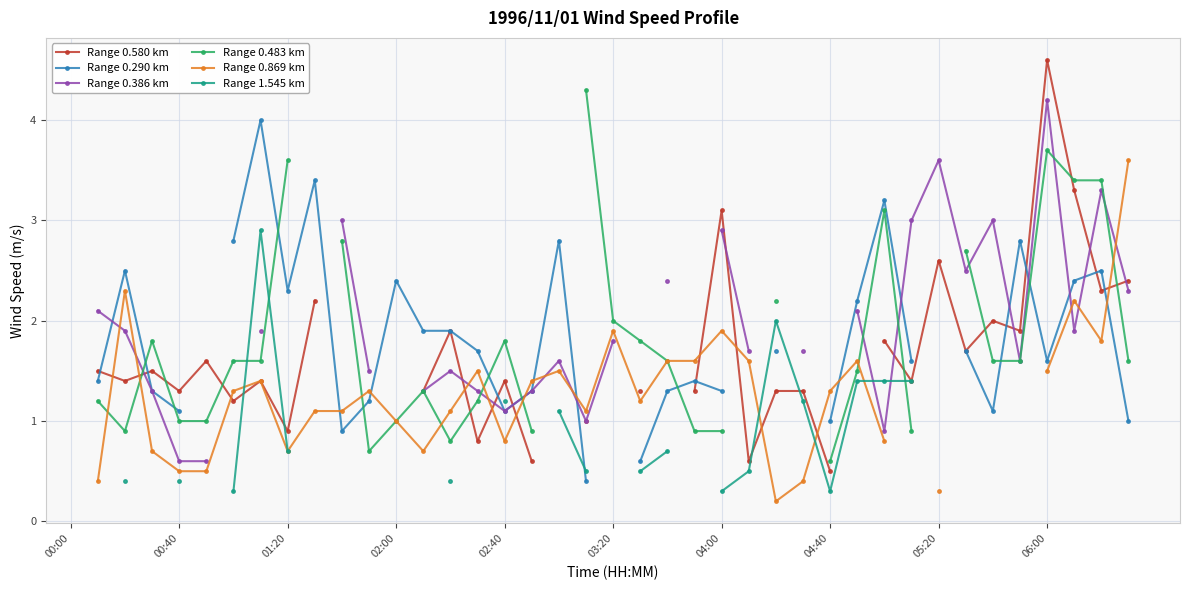

Is it true that Range 0.290 km equals 0.6 at 04:40?

False